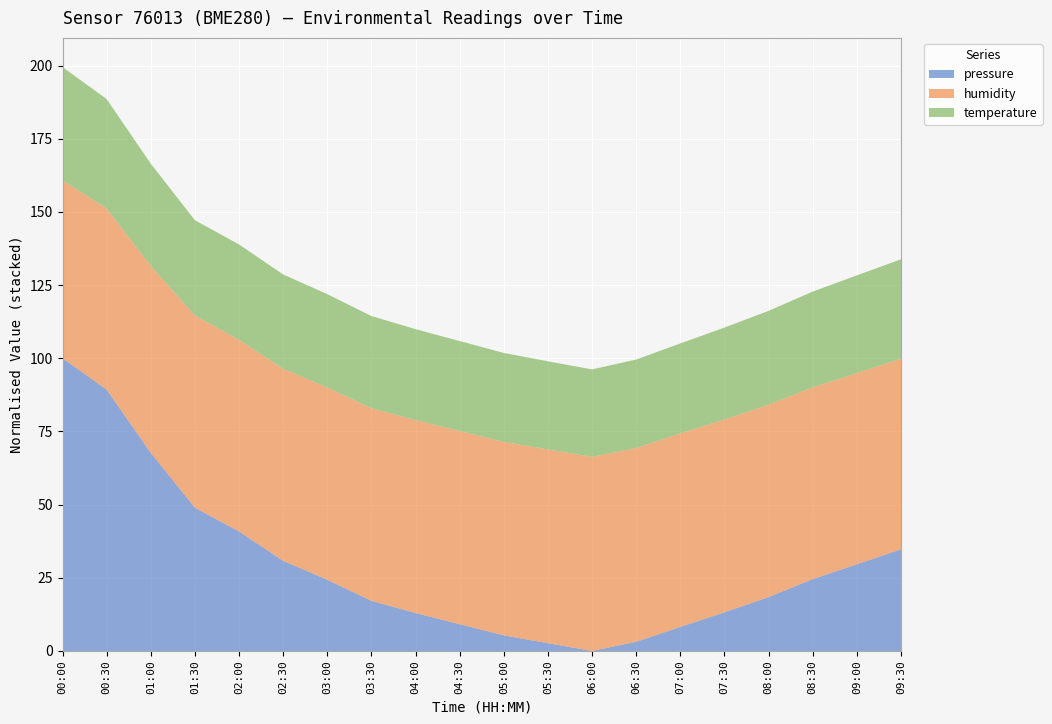

What is the maximum value for pressure?

100.0